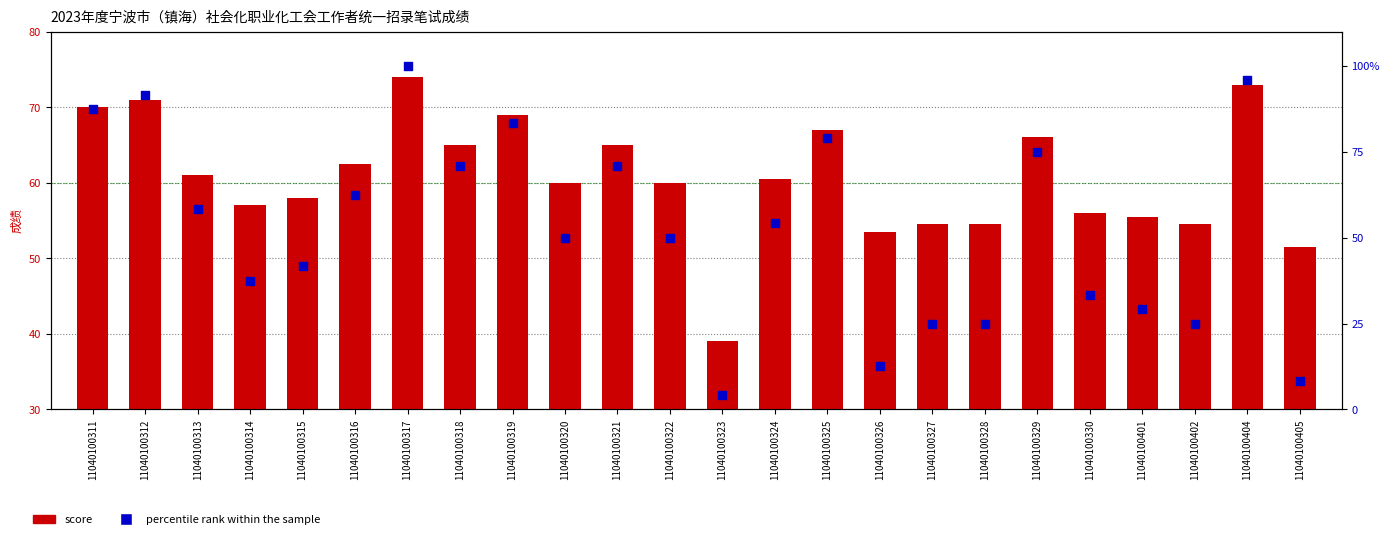

At which category is the sum across all series the highest?

11040100317